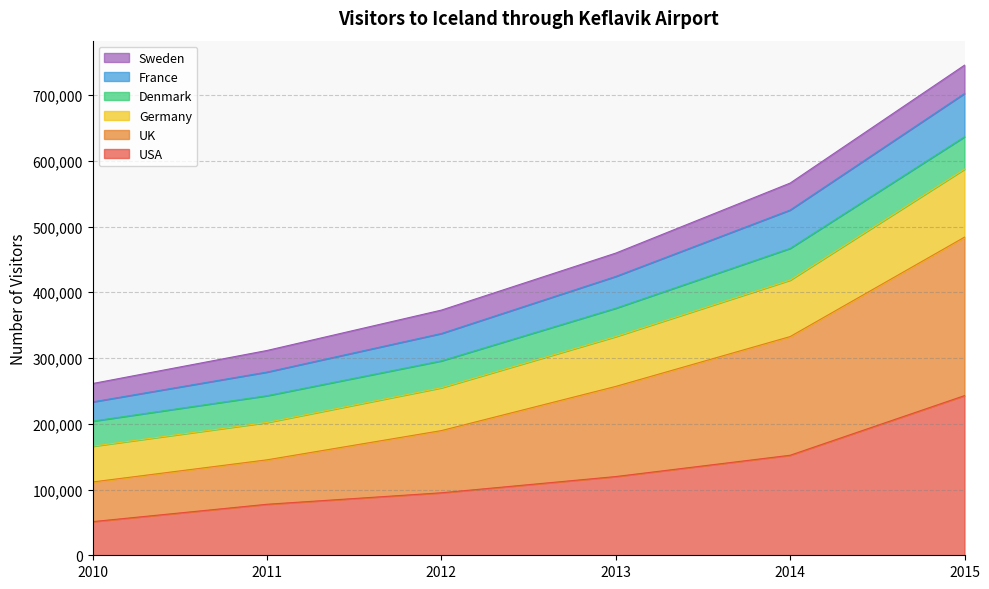

At which category is the sum across all series the highest?

2015